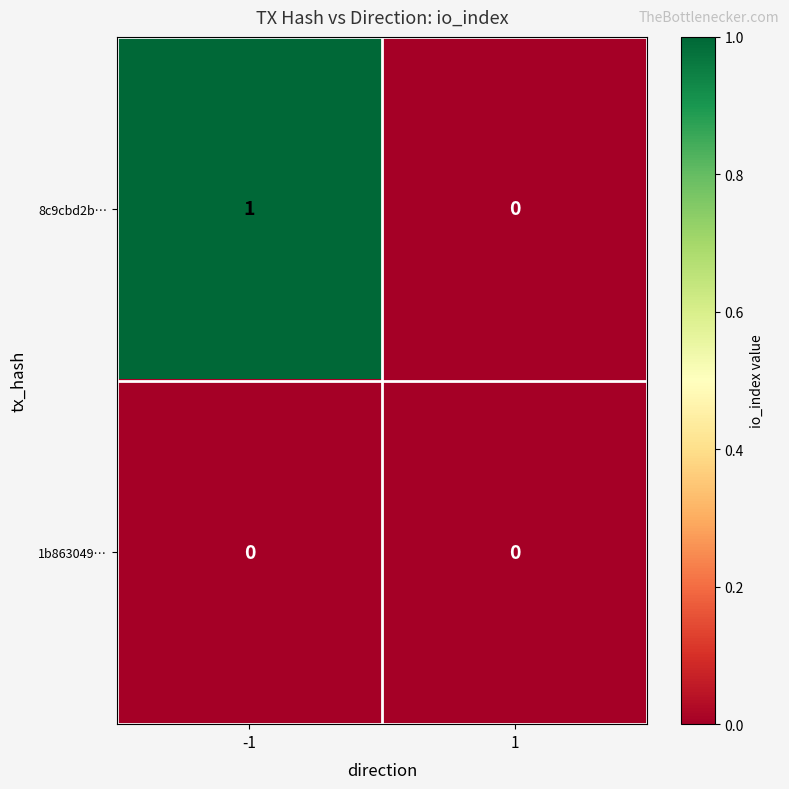

How many categories are shown in the chart?

2